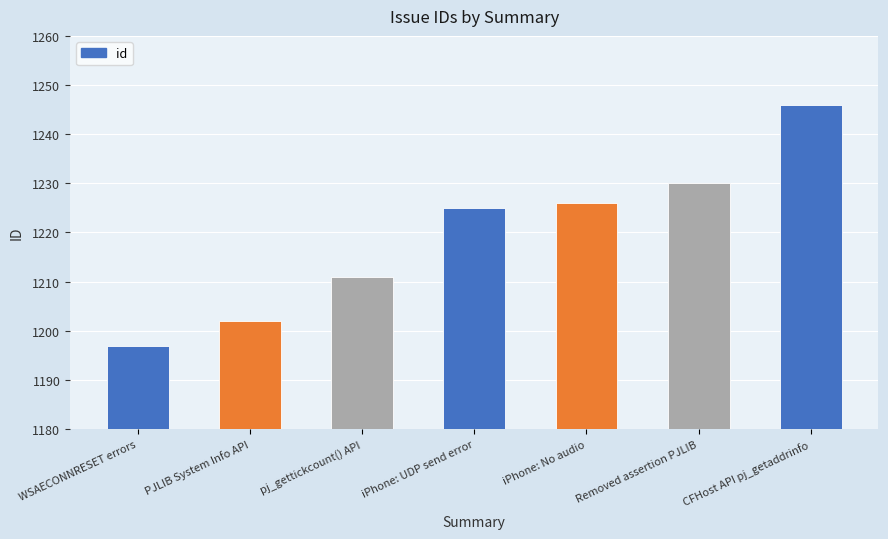

The value at iPhone: UDP send error is 1225. True or false?

True